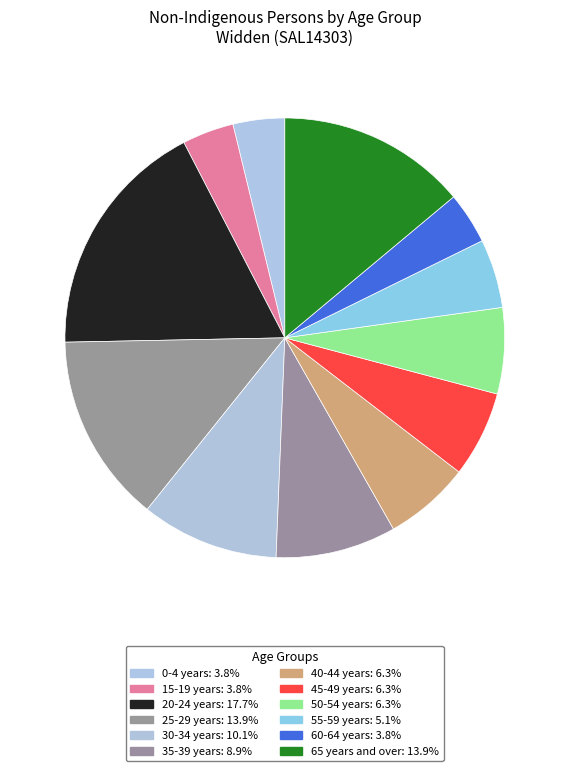

Does any single category account for the majority?

No